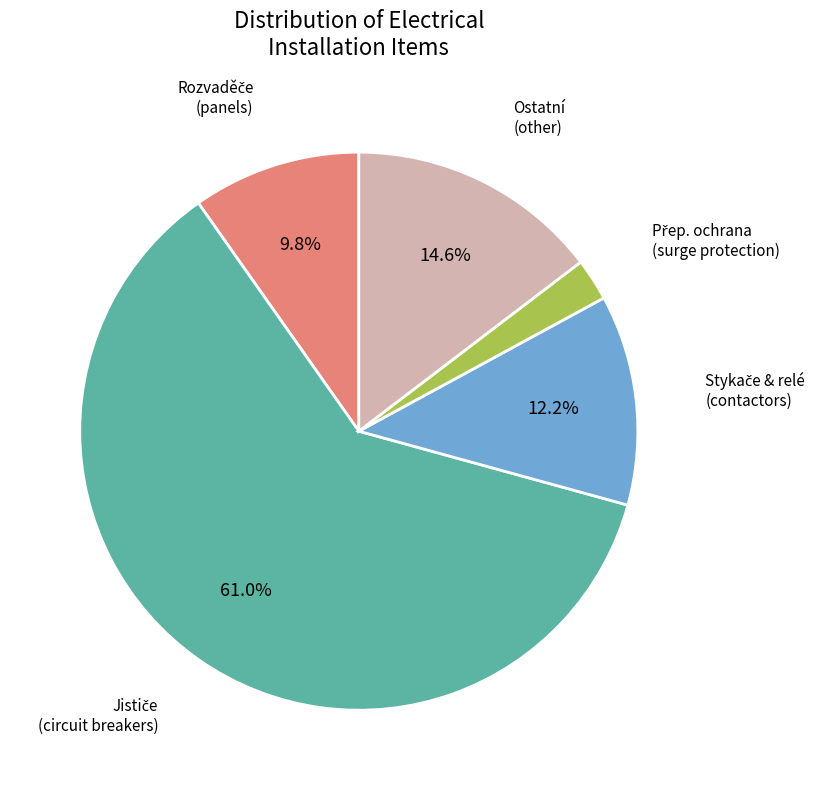

Is there any slice that represents more than half of the pie?

Yes